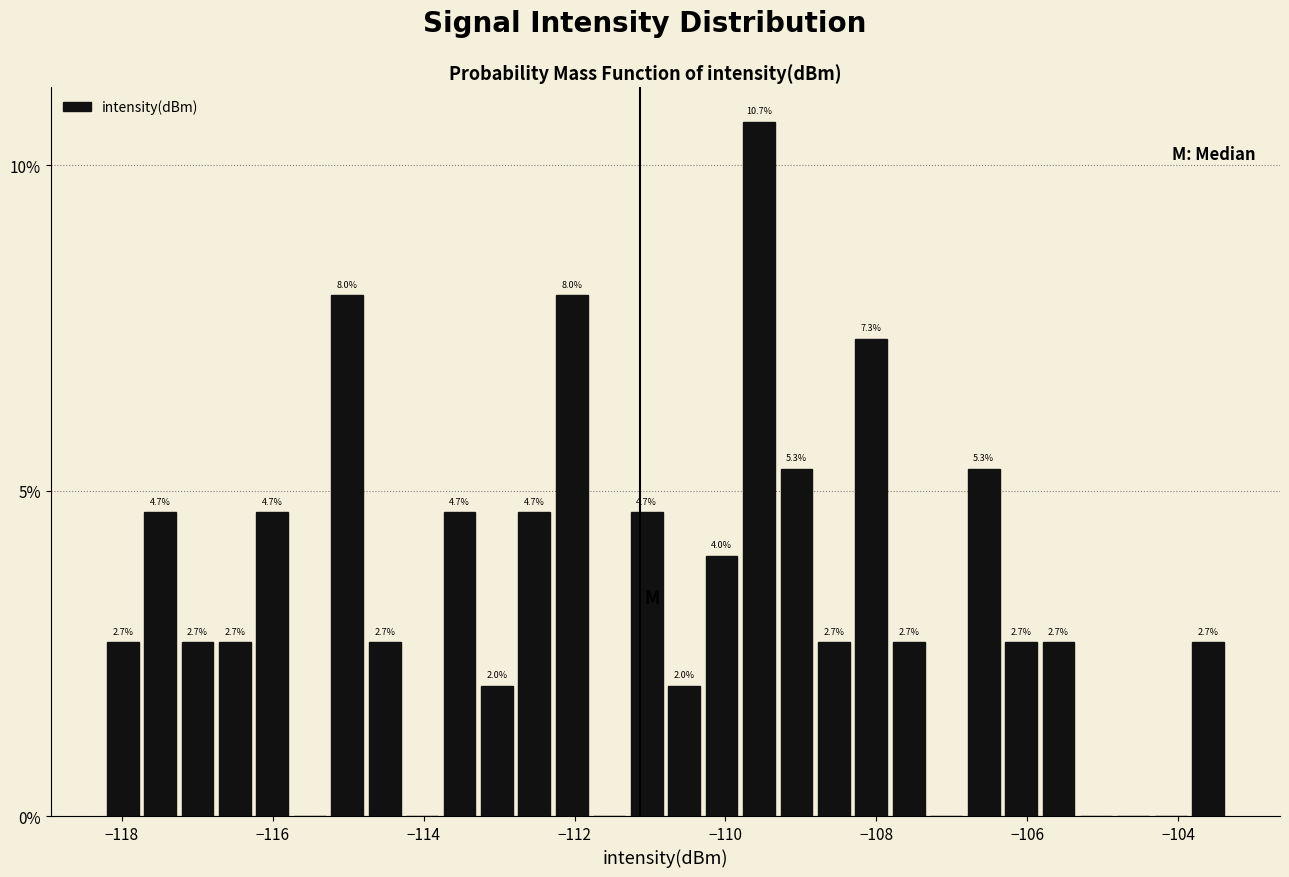

Around what value on the x-axis is the tallest bar? Give the approximate position of its centre, as read against the axis.

-109.6